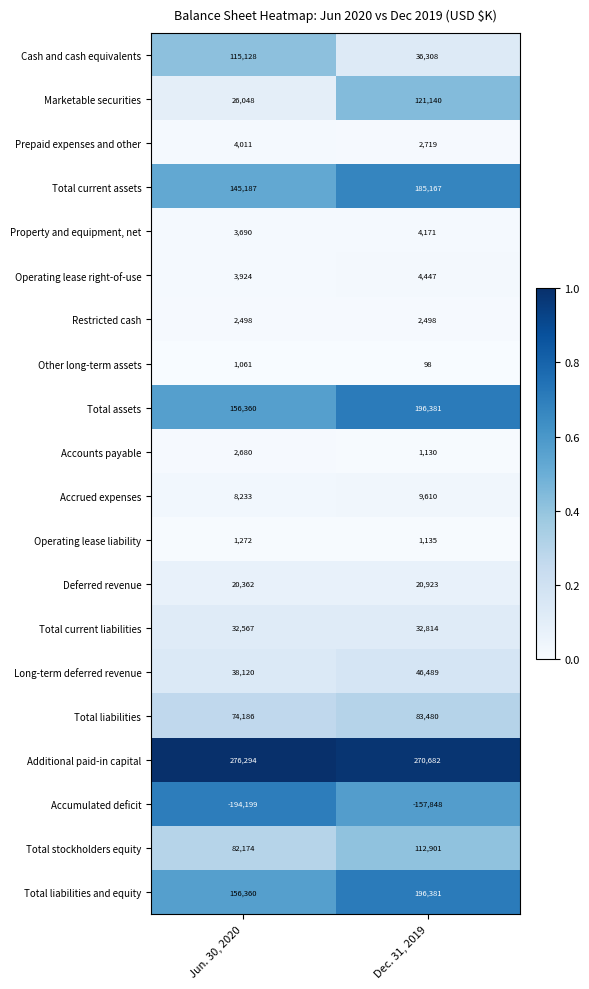

How many data points does each series have?

2